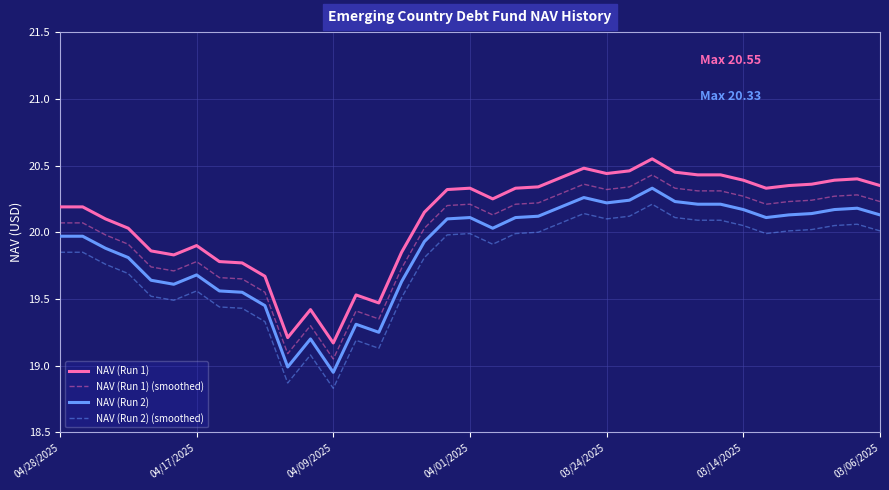

How many categories are shown in the chart?

37